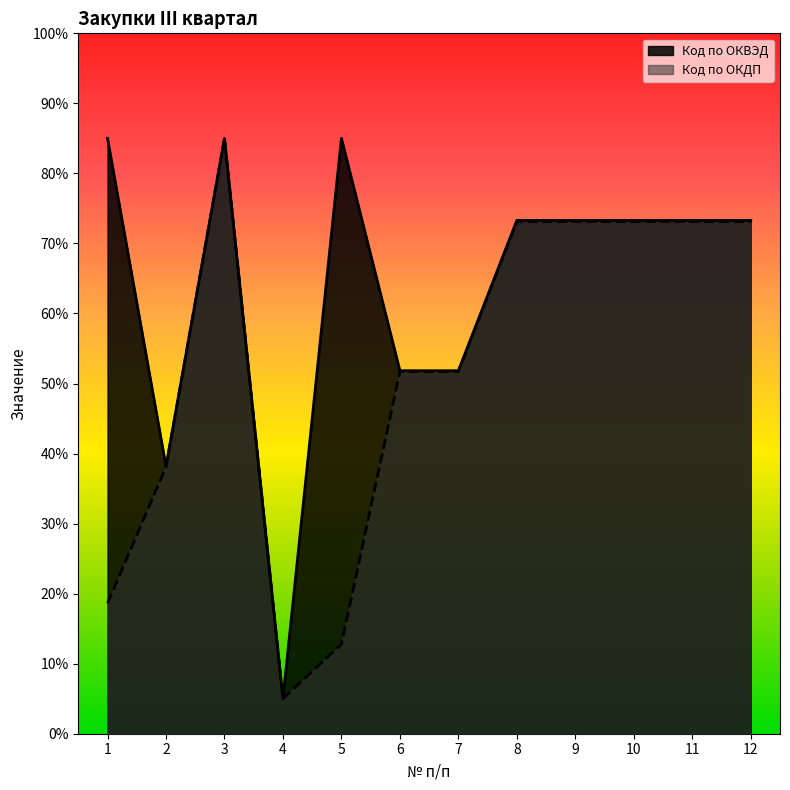

How many series are shown in this chart?

2